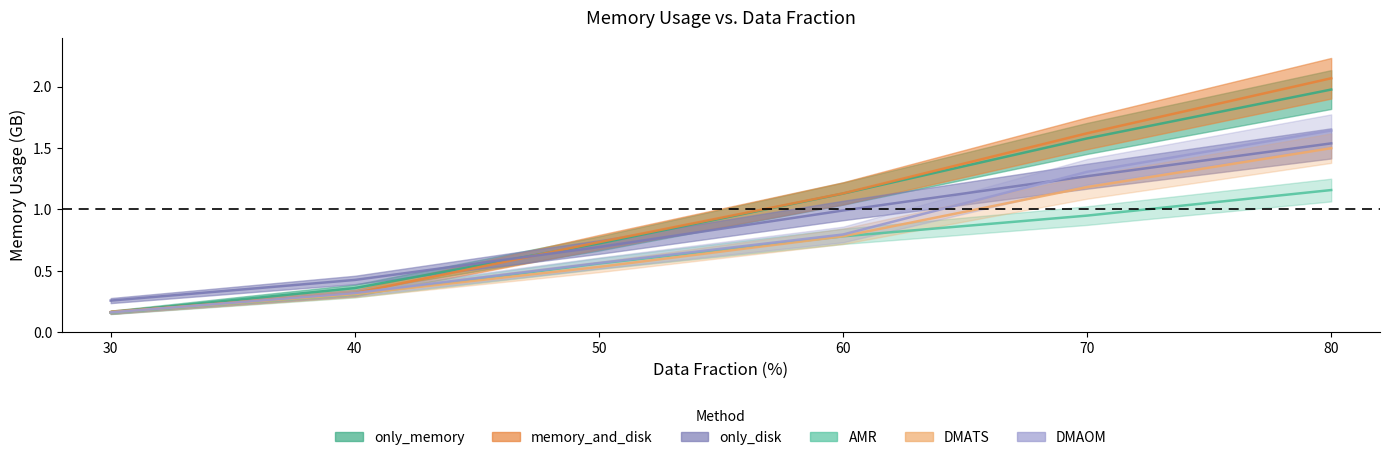

What is the value of the only_memory point at the 1st from the left?

0.2